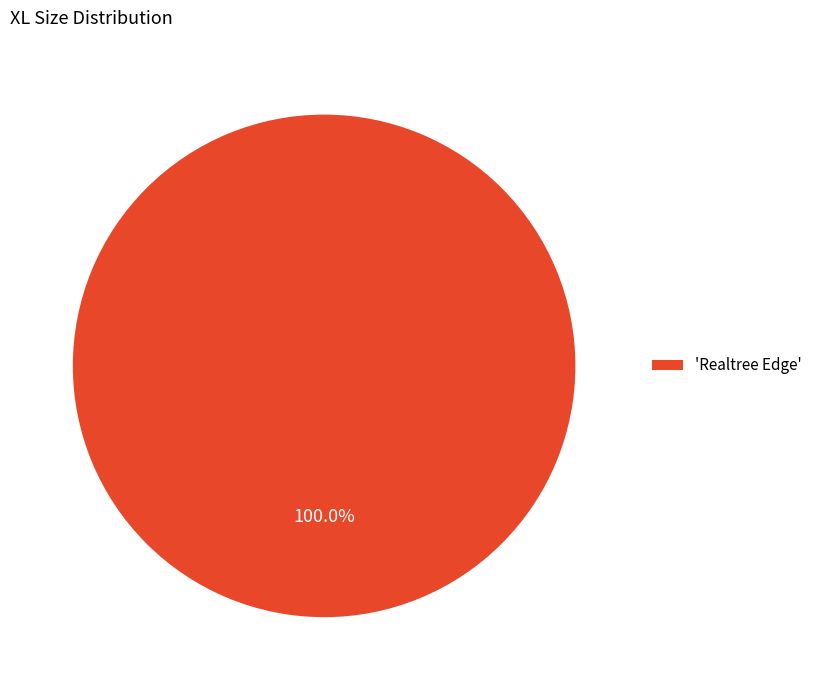

What is the majority slice?

'Realtree Edge'